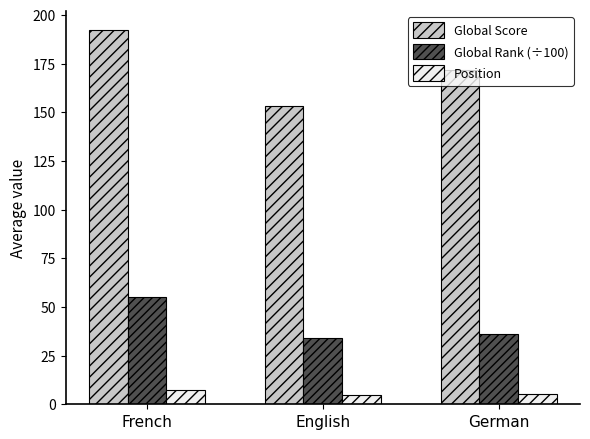

Is the value of Position at French greater than the value of Global Rank (÷100) at English?

No